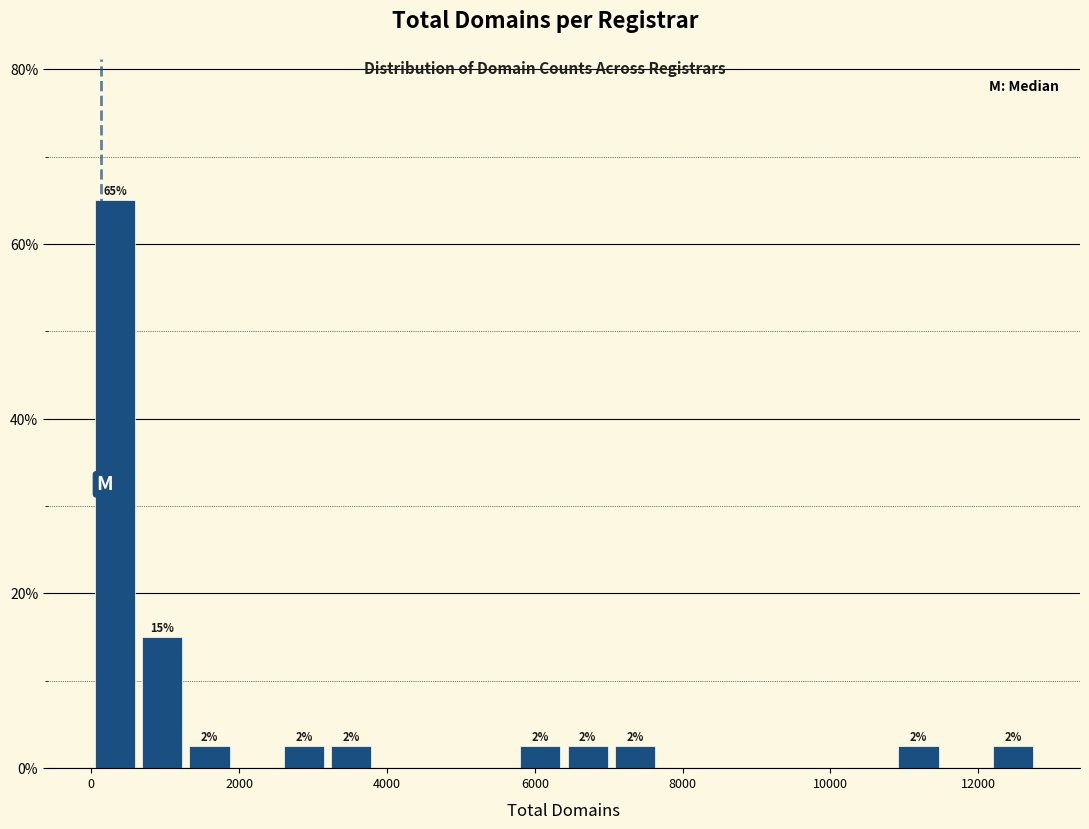

Read against the x-axis, roughly where is the centre of the tallest bar?

400